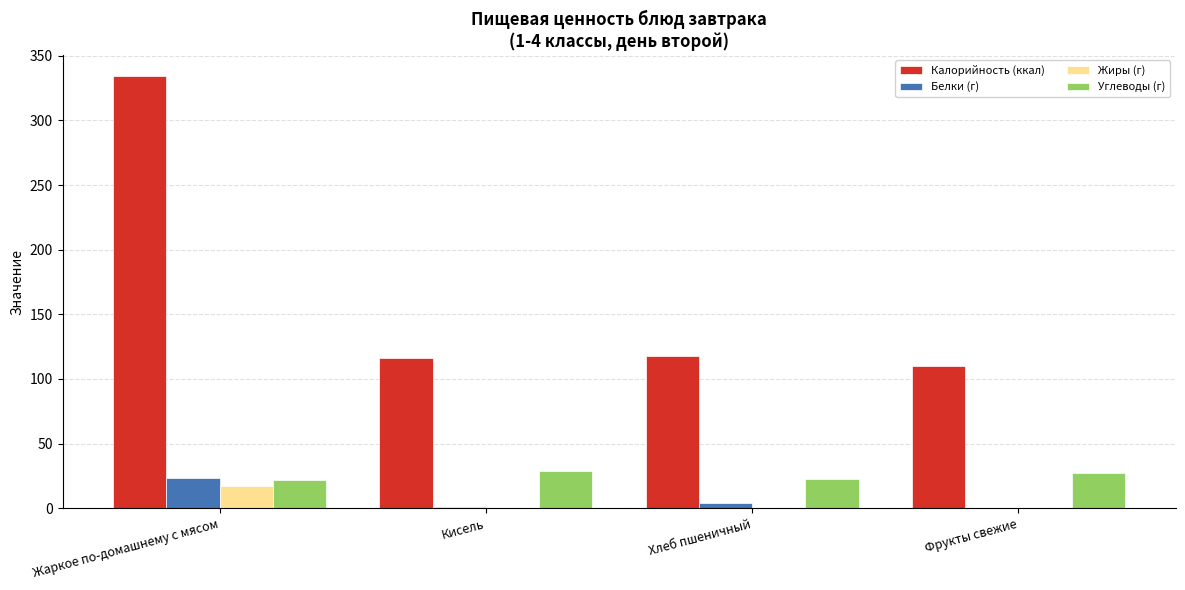

What is the sum of all Углеводы (г) values?

100.6